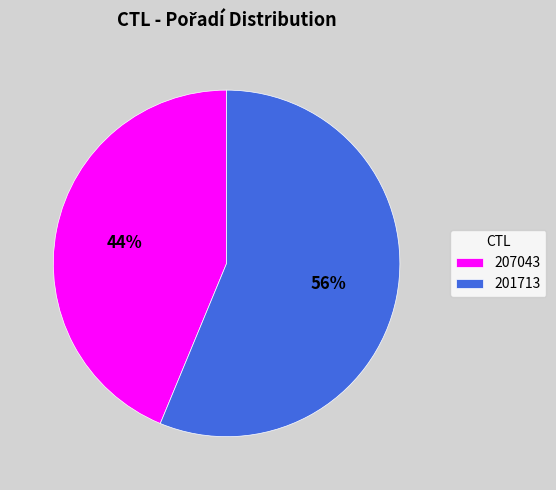

What is the largest slice in the pie chart?

201713